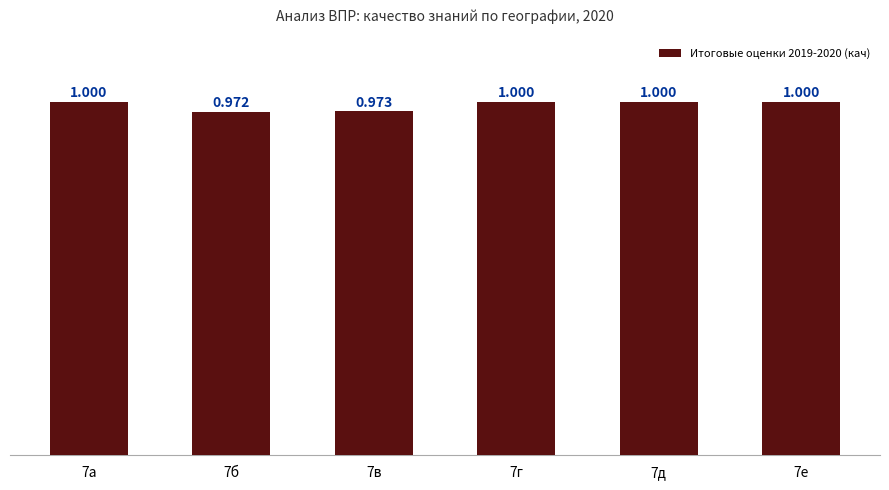

How many data points does each series have?

6